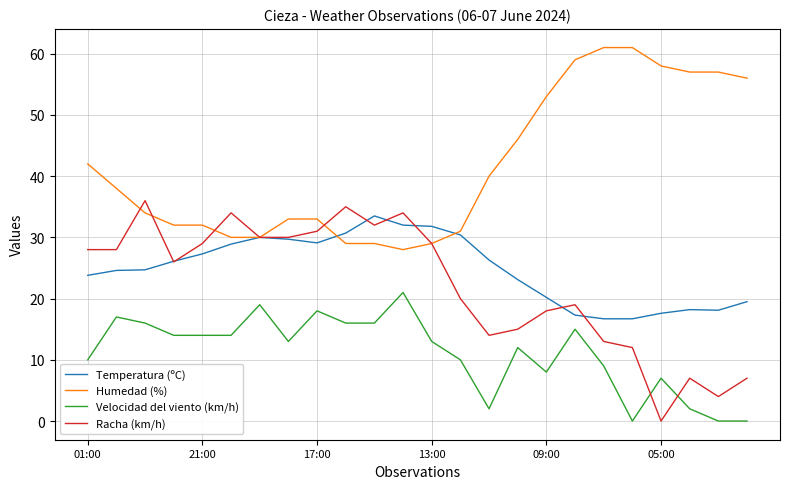

Which series has the largest total across all categories?

Humedad (%)